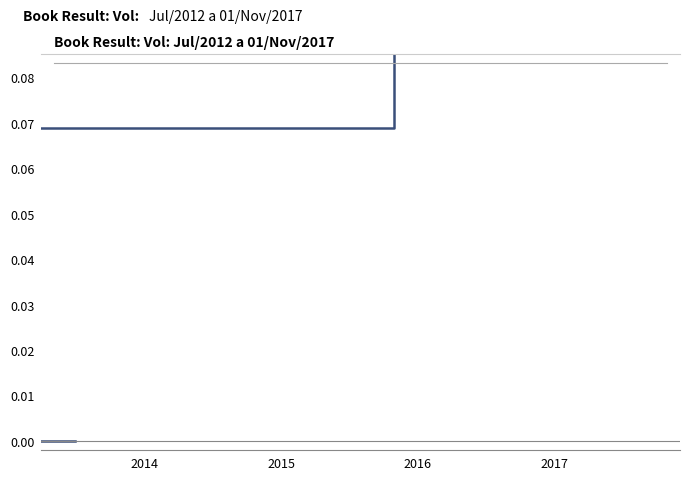

True or false: the data has more than 1 interior local peaks.

False